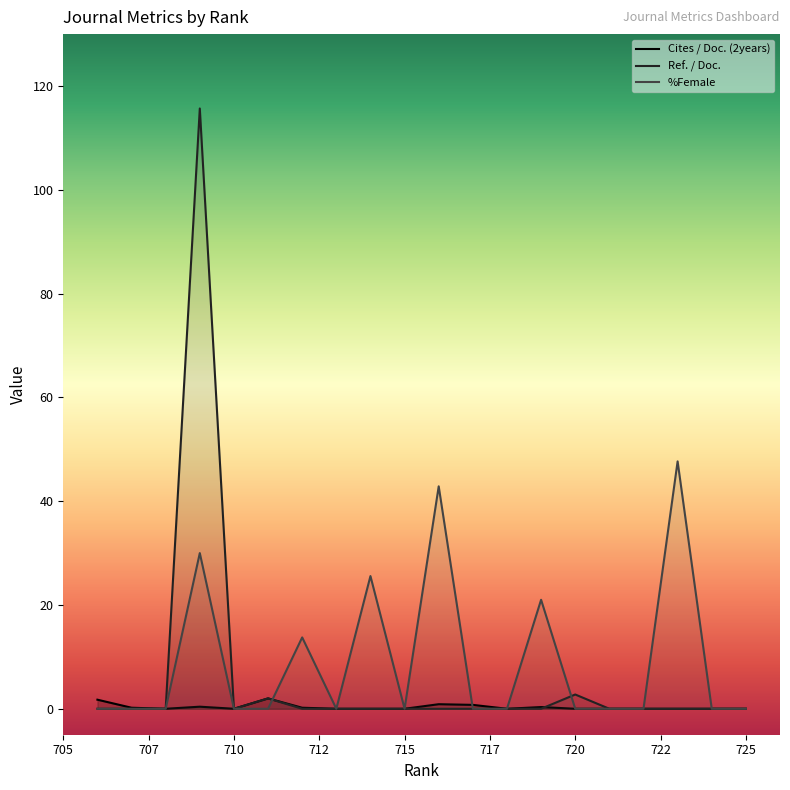

How many positive values does the Cites / Doc. (2years) series have?

8